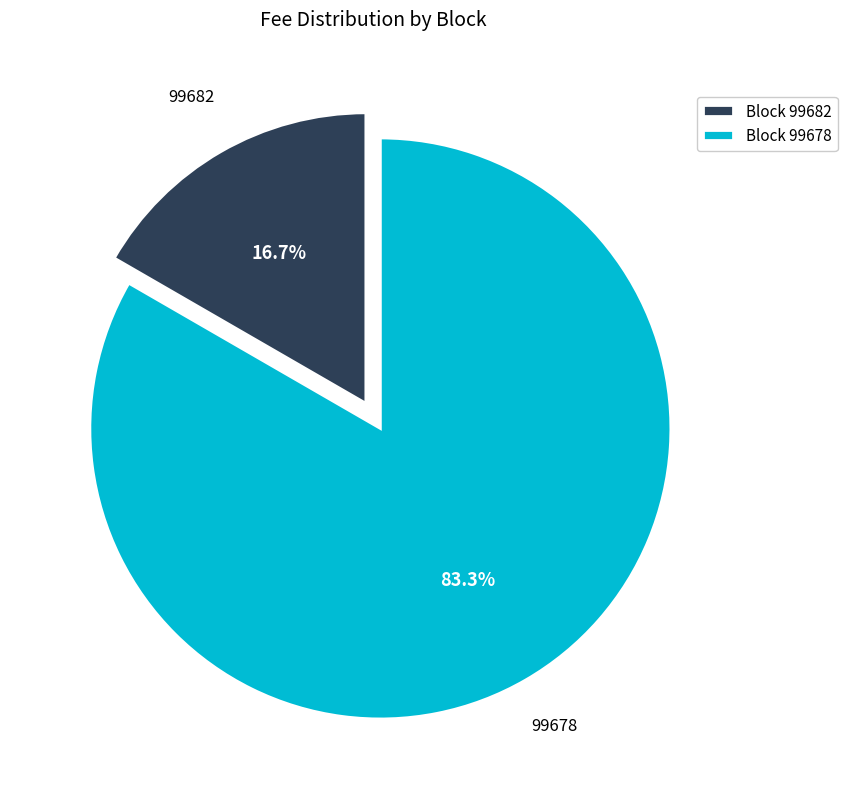

Combined, what portion of the pie is Block 99682 and Block 99678?

100.0%